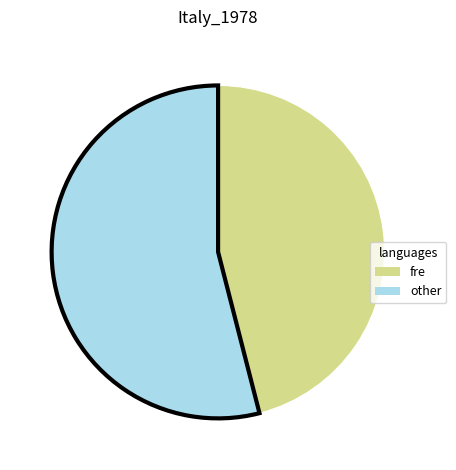

Is the sum of fre and other greater than half?

Yes